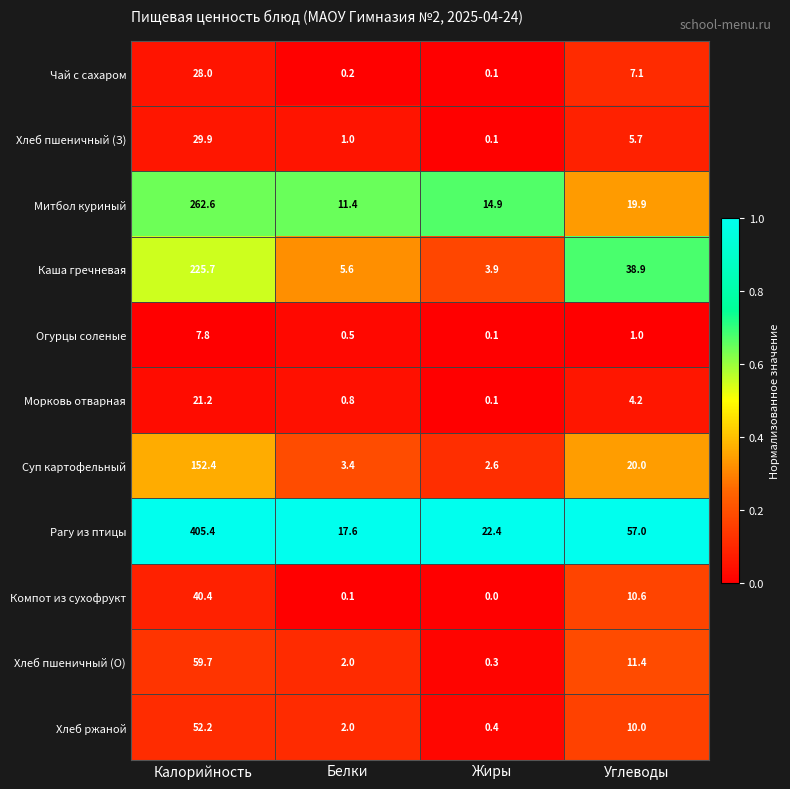

What is the average value of the Рагу из птицы series?

125.6